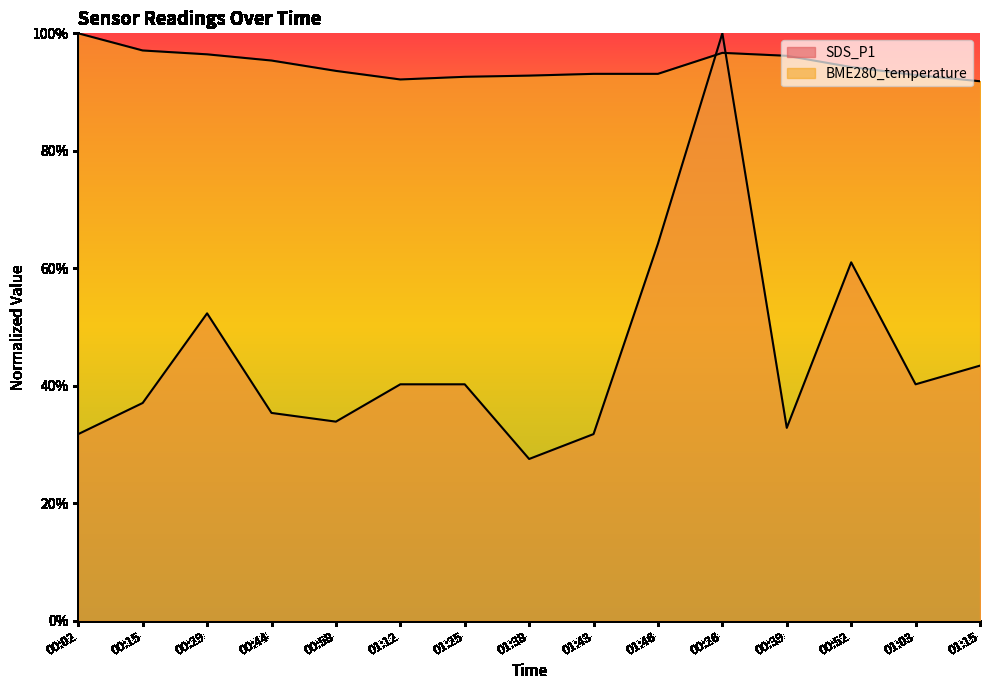

List the series in order of their peak value, lowest first.

SDS_P1, BME280_temperature